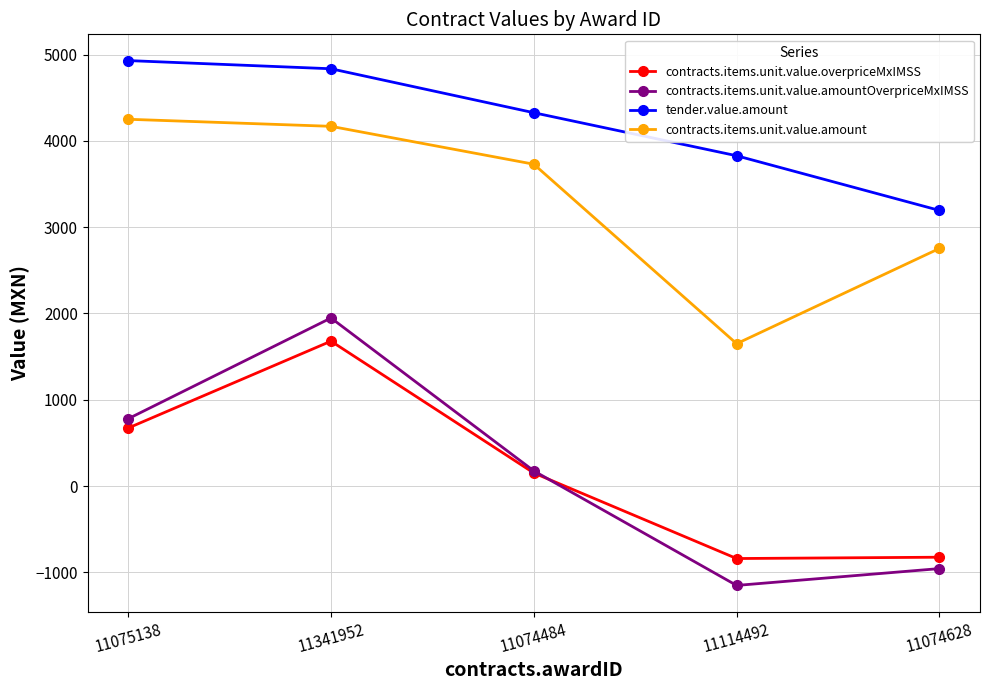

How many interior local peaks does the contracts.items.unit.value.overpriceMxIMSS series have?

1